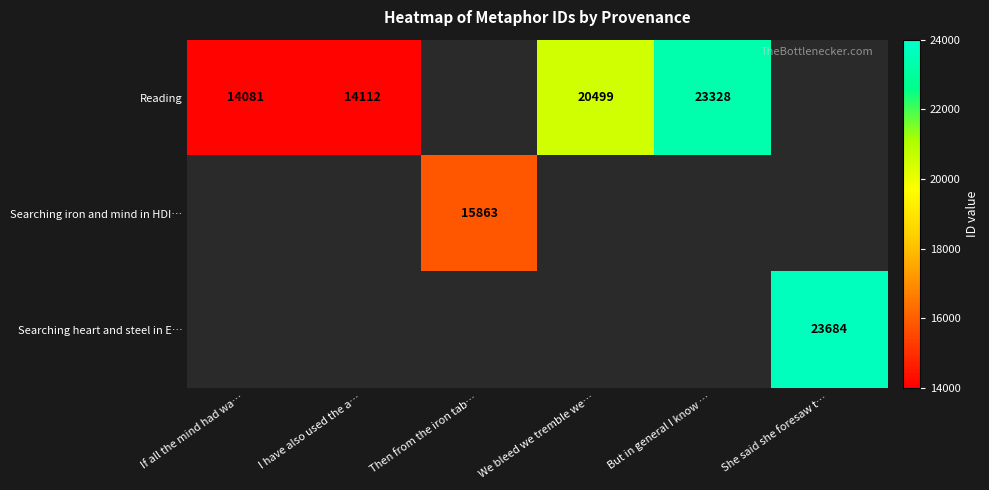

Is it true that Searching iron and mind in HDI… equals 27323 at Then from the iron tab…?

False